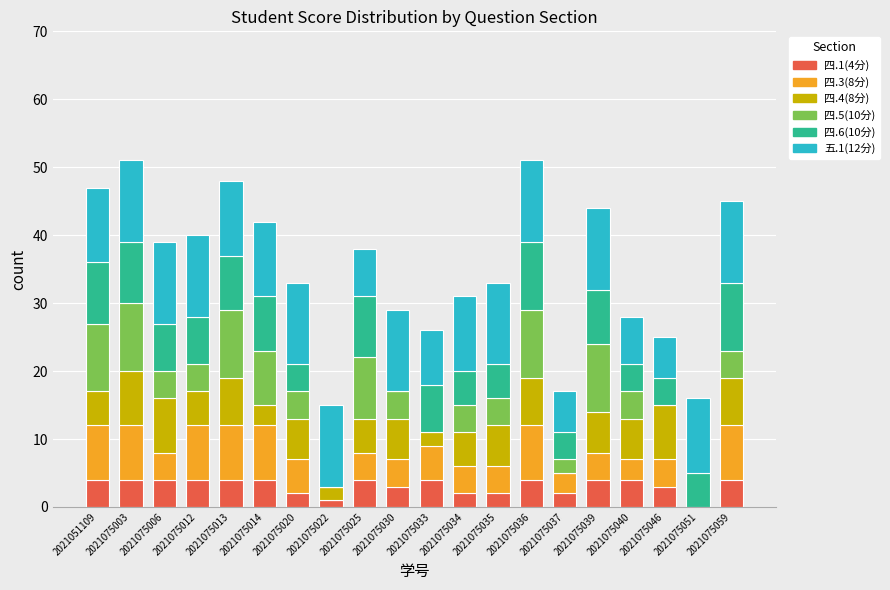

What is the total value across all series at 2021075039?

44